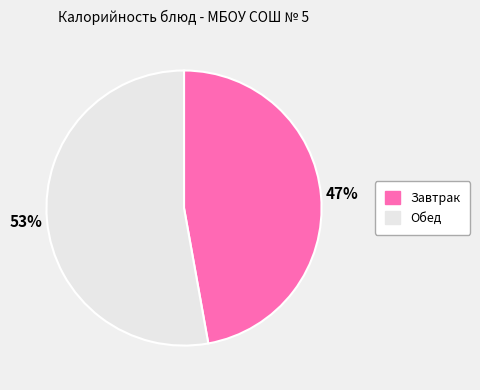

To the nearest percent, what is the difference between the largest and smallest slice percentages?

6%